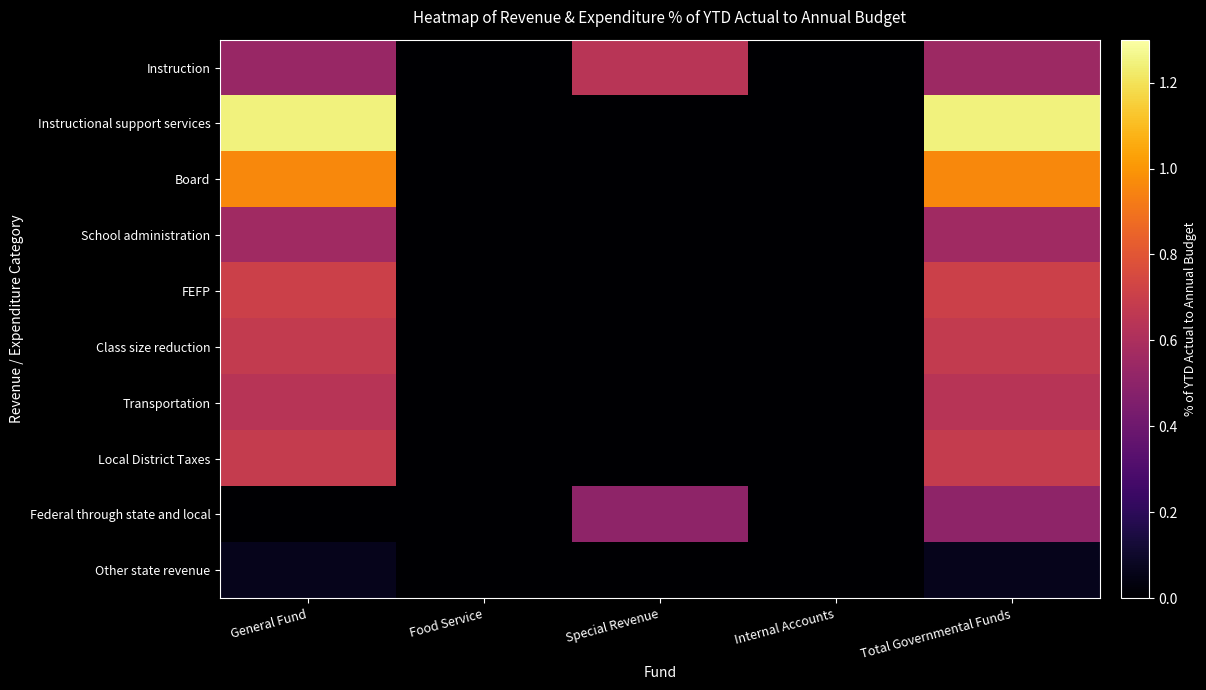

Which series has the largest range (max minus min)?

Instructional support services